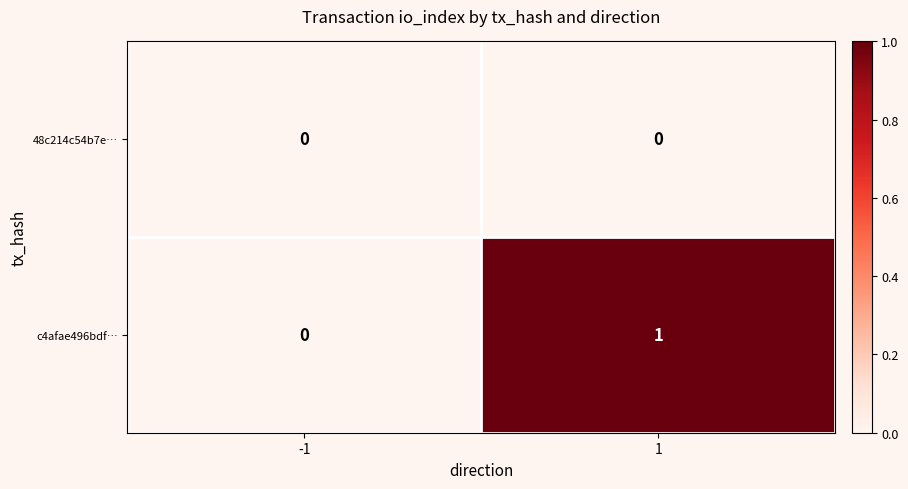

At which category is the sum across all series the highest?

1